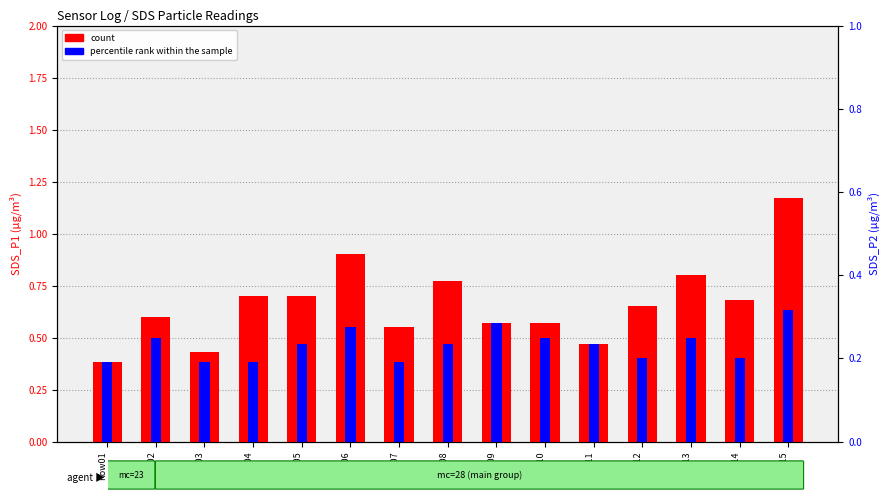

Which series has the largest total across all categories?

count